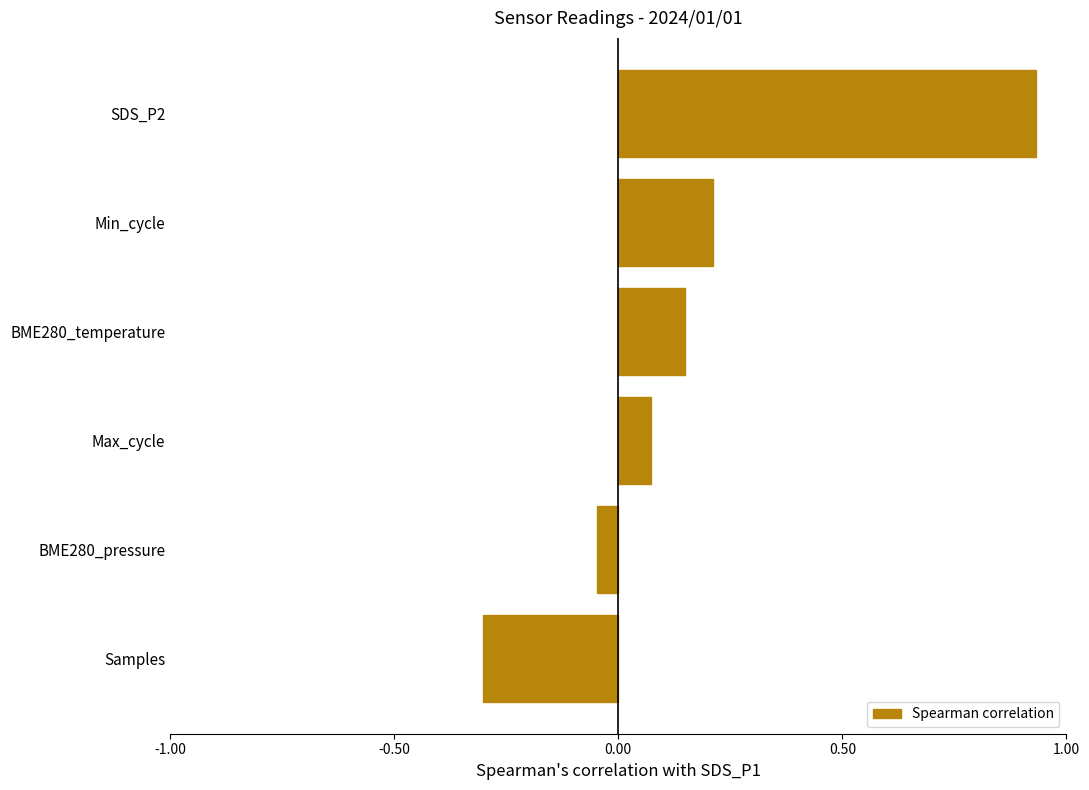

Where is the data nearest to the value 0?

BME280_pressure